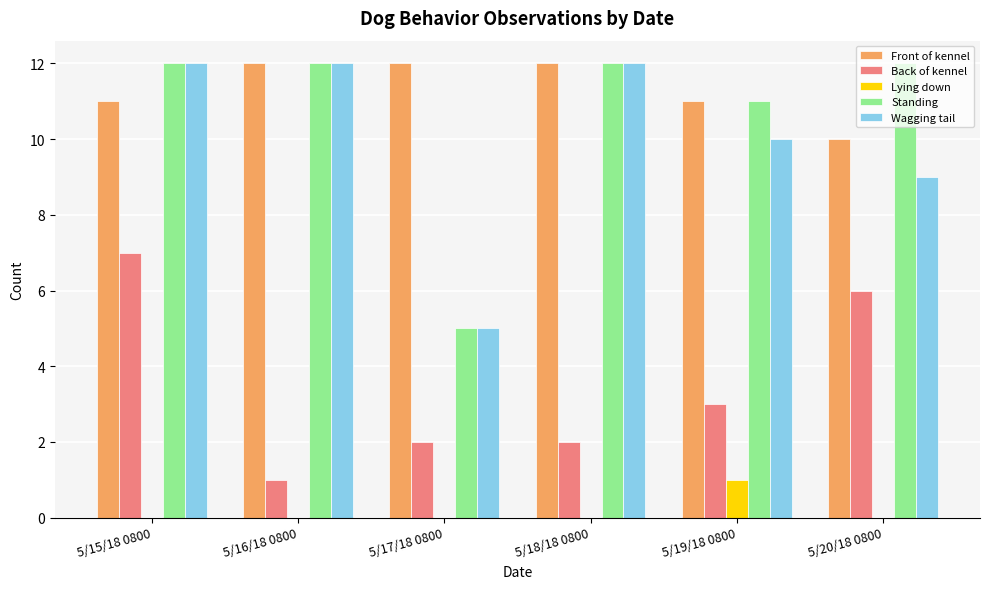

Where is Wagging tail nearest to the value 8?

5/20/18 0800